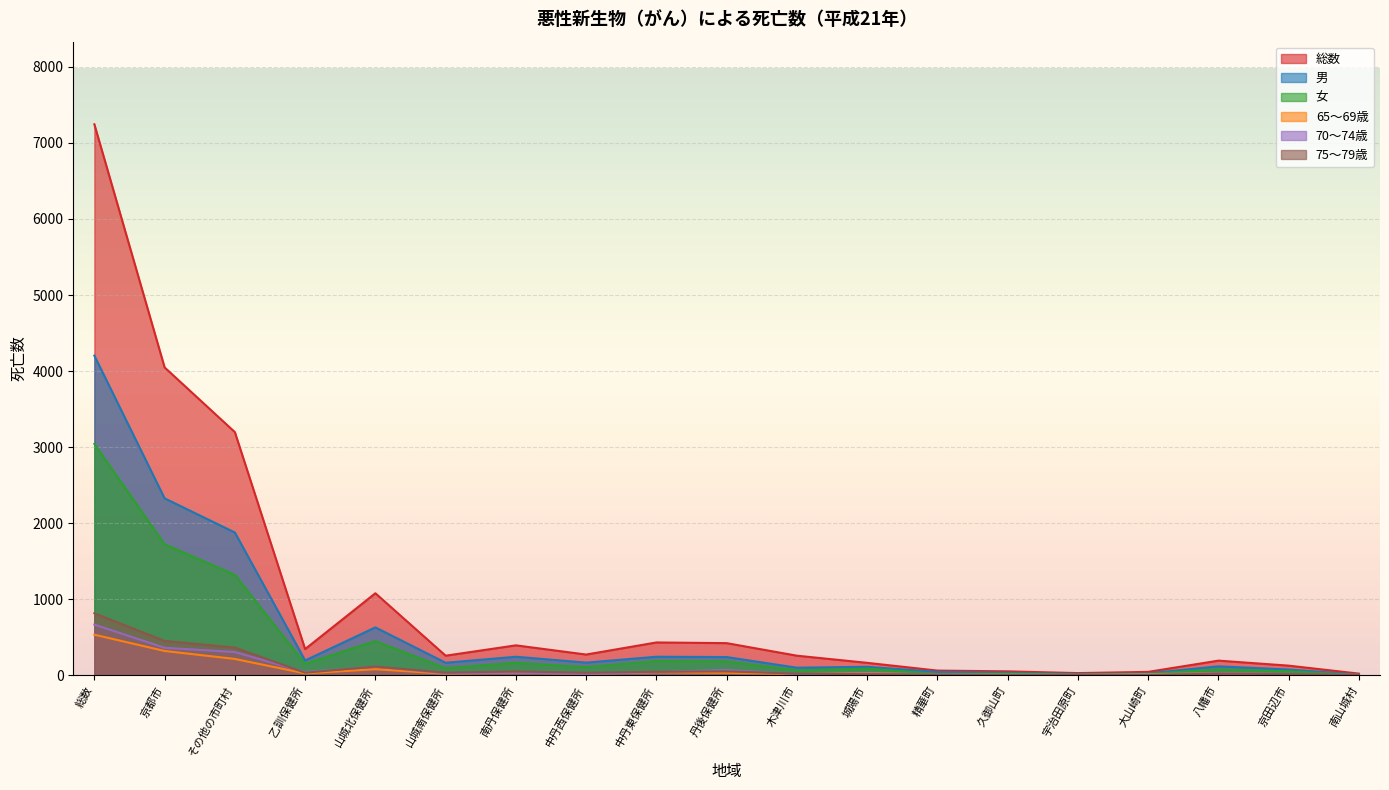

At how many categories does at least one series exceed 2082?

3